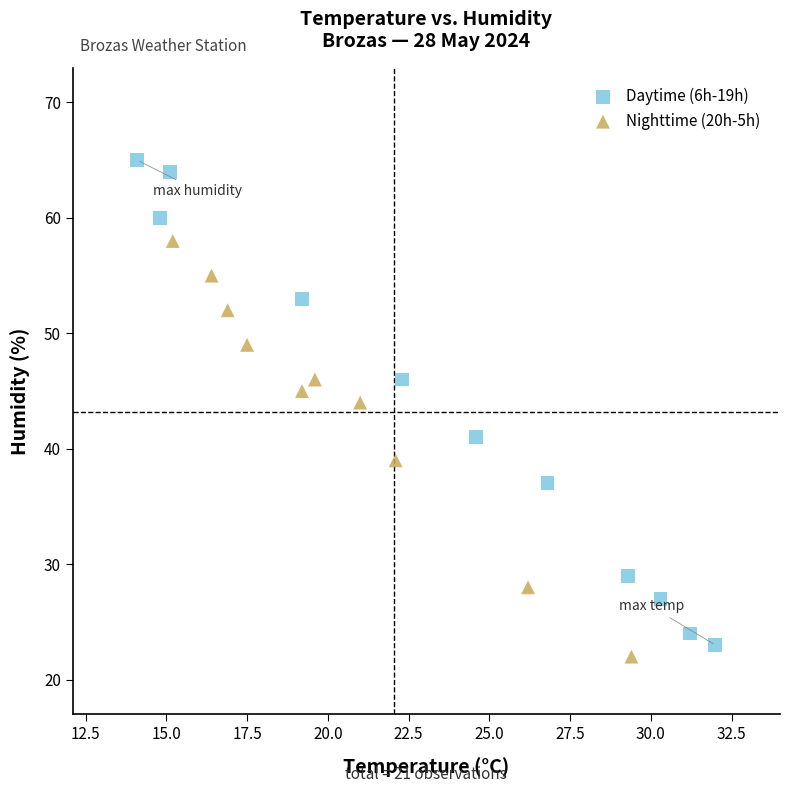

Which series reaches the minimum Y coordinate?

Nighttime (20h-5h)